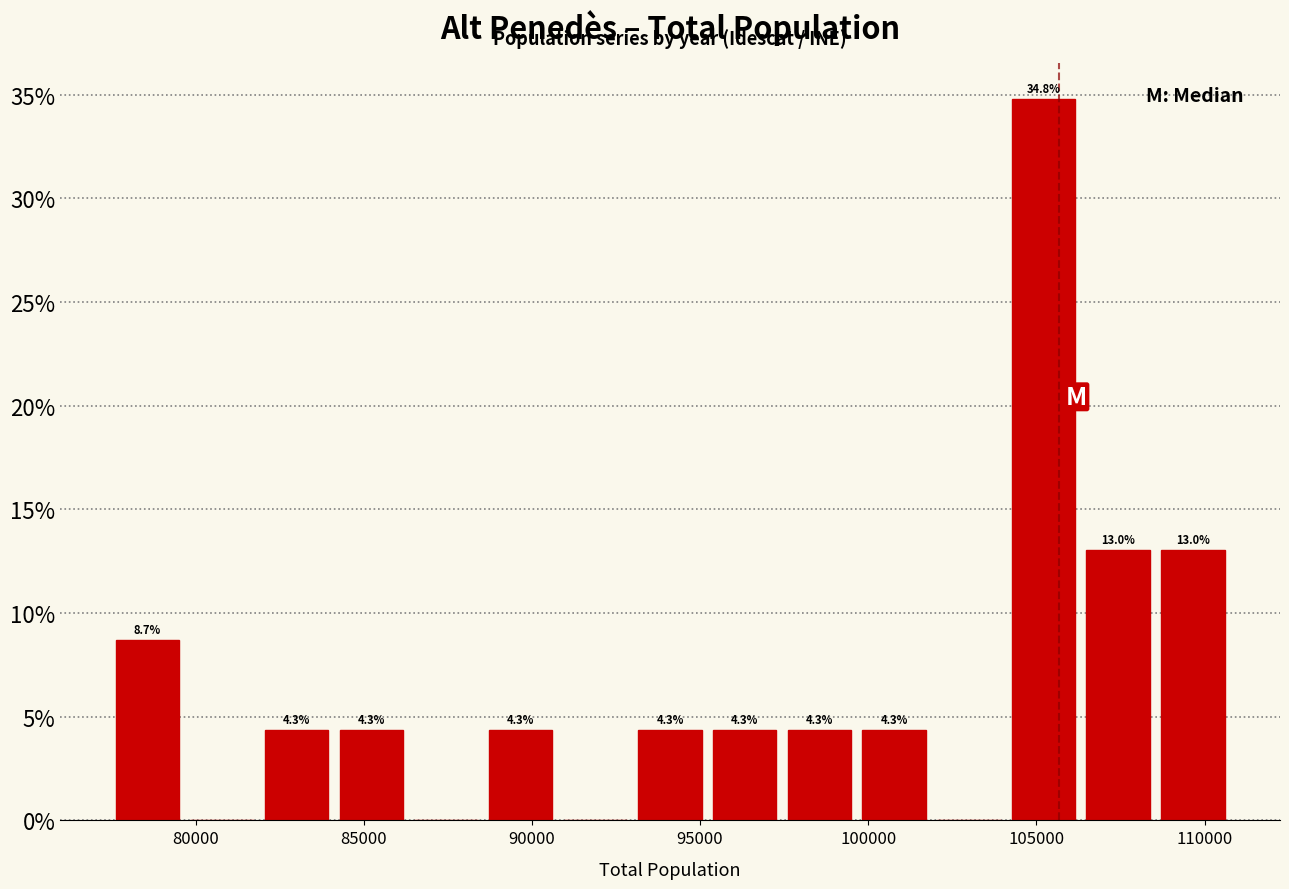

Over which range of the x-axis is the bar tallest?

104500 to 106500